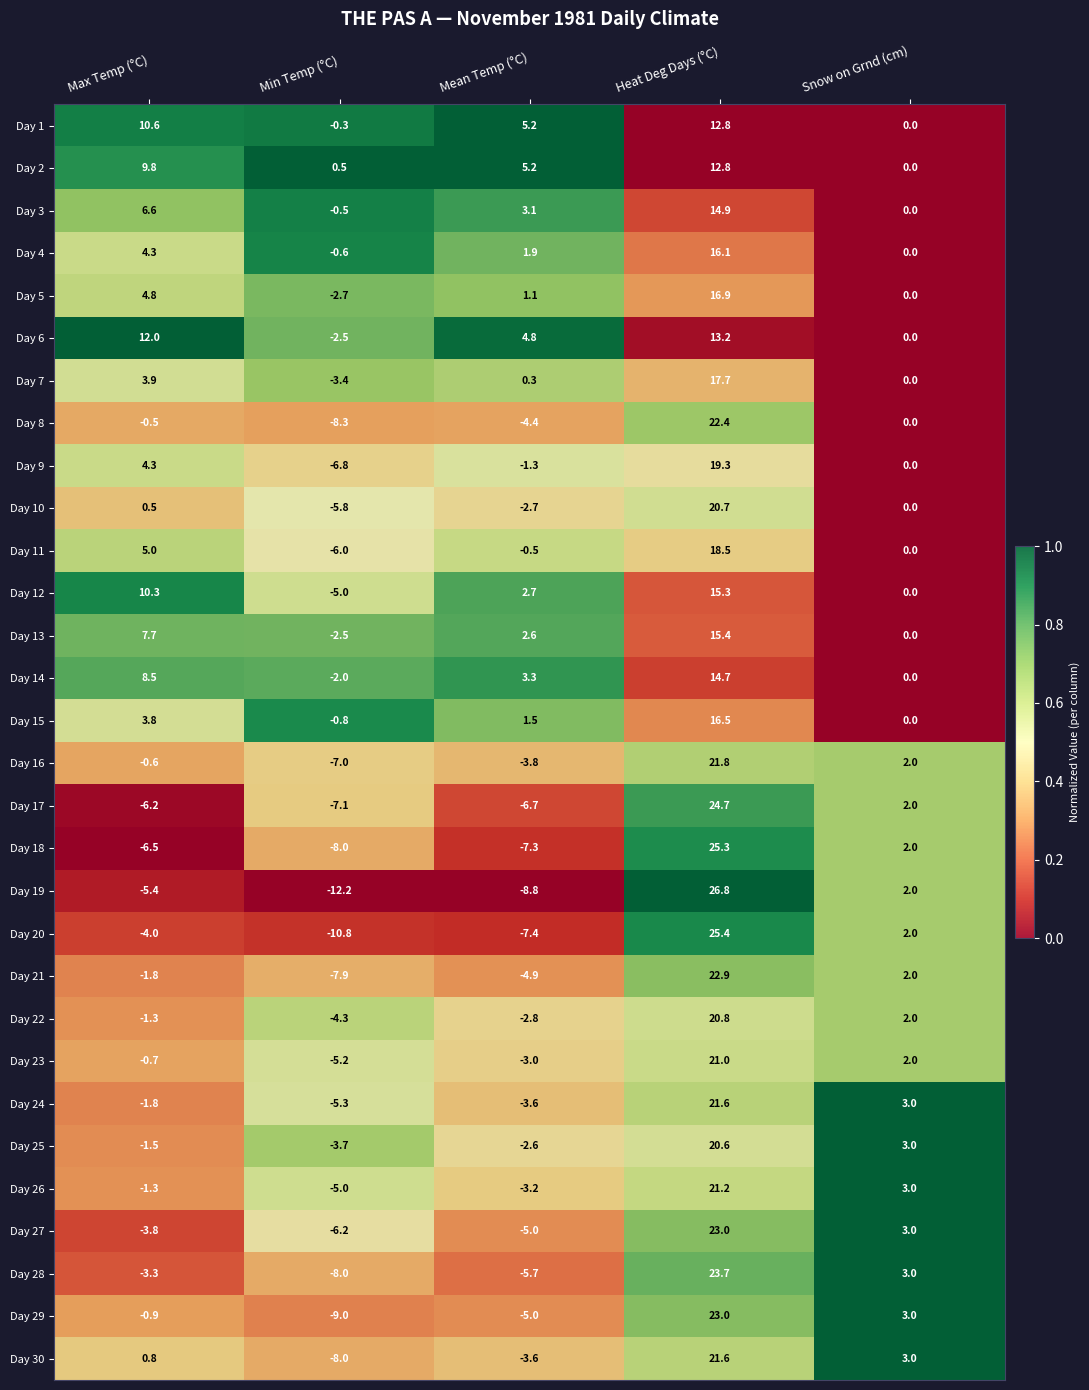

What is the difference between the second highest and second lowest values in the Day 26 series?

6.2